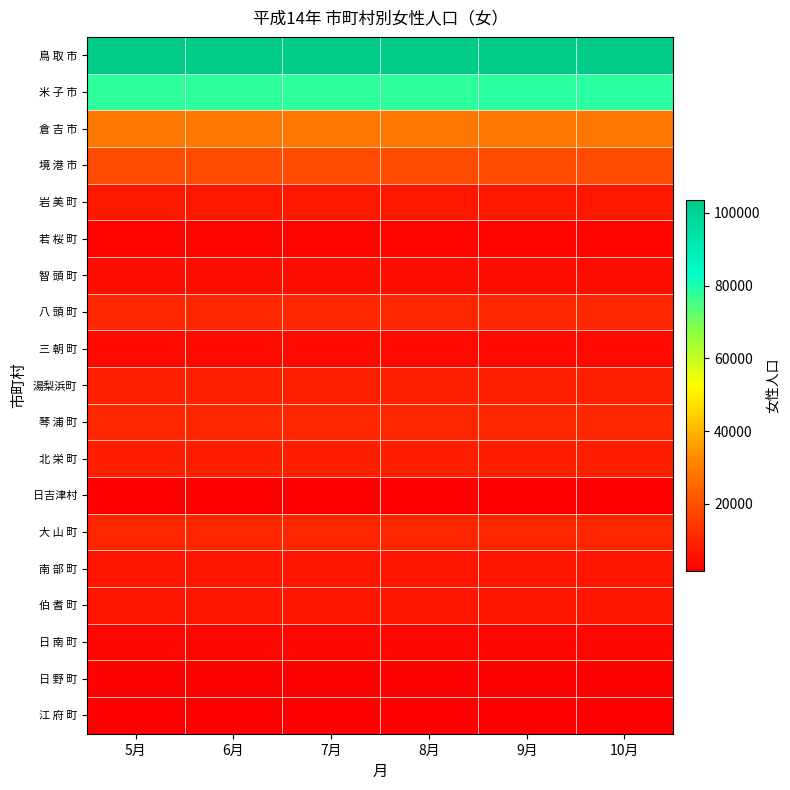

Reading right to left, what are all the values shown in this chart?

鳥 取 市: 10月=103516	9月=103480	8月=103461	7月=103443	6月=103436	5月=103376
米 子 市: 10月=78064	9月=78055	8月=78040	7月=77999	6月=77955	5月=77882
倉 吉 市: 10月=28494	9月=28493	8月=28453	7月=28442	6月=28432	5月=28349
境 港 市: 10月=19118	9月=19112	8月=19109	7月=19127	6月=19135	5月=19140
岩 美 町: 10月=7209	9月=7219	8月=7218	7月=7223	6月=7219	5月=7234
若 桜 町: 10月=2501	9月=2500	8月=2514	7月=2517	6月=2521	5月=2527
智 頭 町: 10月=4848	9月=4857	8月=4865	7月=4865	6月=4865	5月=4877
八 頭 町: 10月=10425	9月=10428	8月=10438	7月=10440	6月=10440	5月=10440
三 朝 町: 10月=4138	9月=4150	8月=4142	7月=4139	6月=4147	5月=4146
湯梨浜町: 10月=9152	9月=9159	8月=9151	7月=9146	6月=9165	5月=9169
琴 浦 町: 10月=10534	9月=10537	8月=10536	7月=10538	6月=10541	5月=10564
北 栄 町: 10月=8719	9月=8712	8月=8733	7月=8725	6月=8729	5月=8743
日吉津村: 10月=1675	9月=1671	8月=1668	7月=1667	6月=1661	5月=1653
大 山 町: 10月=10134	9月=10119	8月=10125	7月=10133	6月=10127	5月=10143
南 部 町: 10月=6459	9月=6445	8月=6452	7月=6443	6月=6451	5月=6442
伯 耆 町: 10月=6624	9月=6626	8月=6624	7月=6630	6月=6634	5月=6645
日 南 町: 10月=3496	9月=3500	8月=3505	7月=3510	6月=3518	5月=3516
日 野 町: 10月=2329	9月=2328	8月=2338	7月=2339	6月=2342	5月=2340
江 府 町: 10月=2017	9月=2018	8月=2019	7月=2025	6月=2030	5月=2033